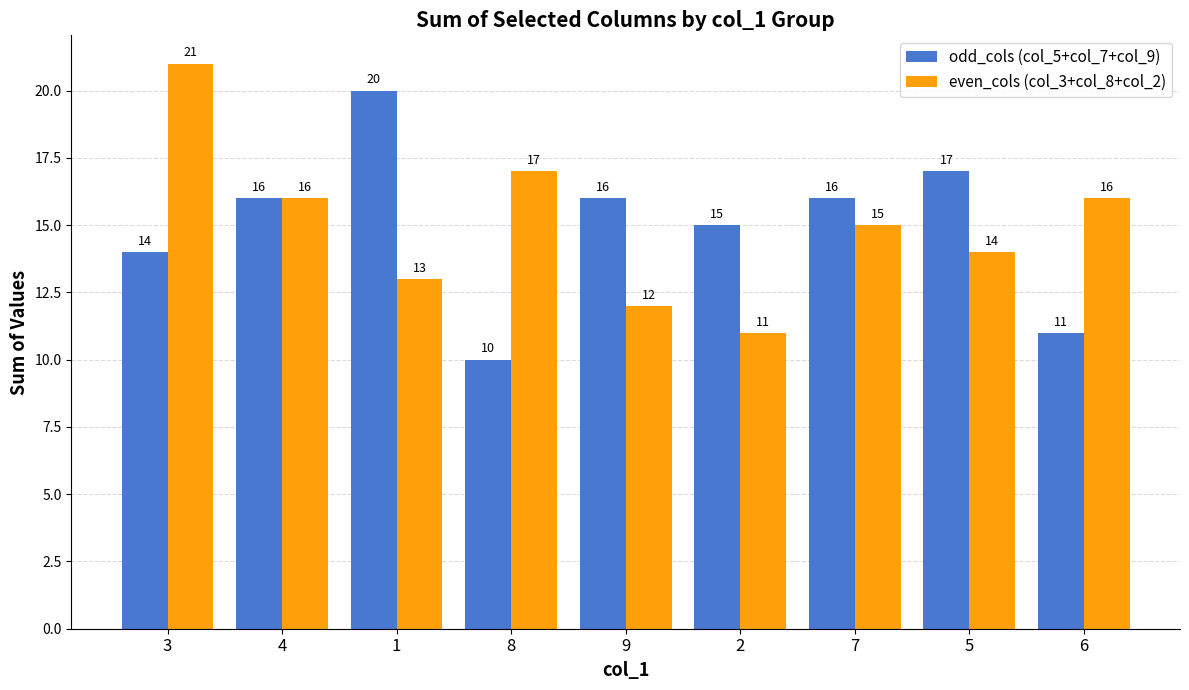

Are the bars horizontal?

No